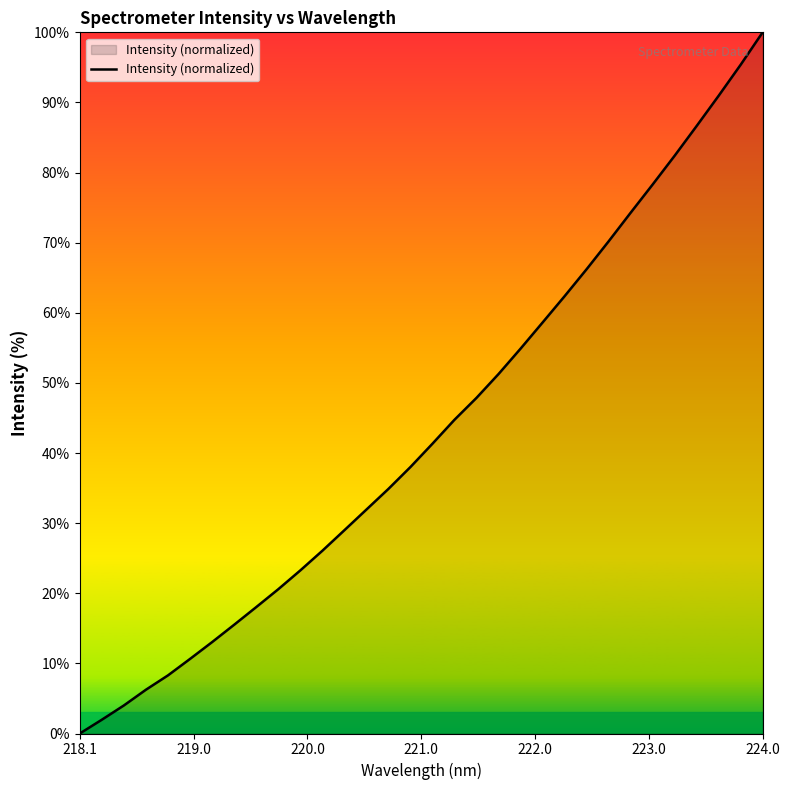

Count the number of values greater than 41.

16